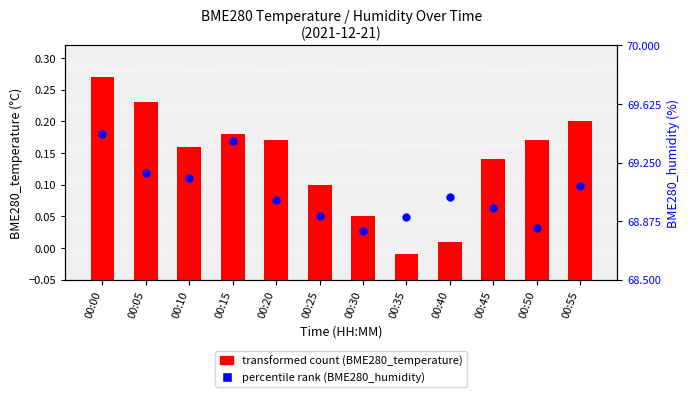

Is the value of percentile rank within the sample at 00:00 greater than the value of transformed count at 00:20?

Yes